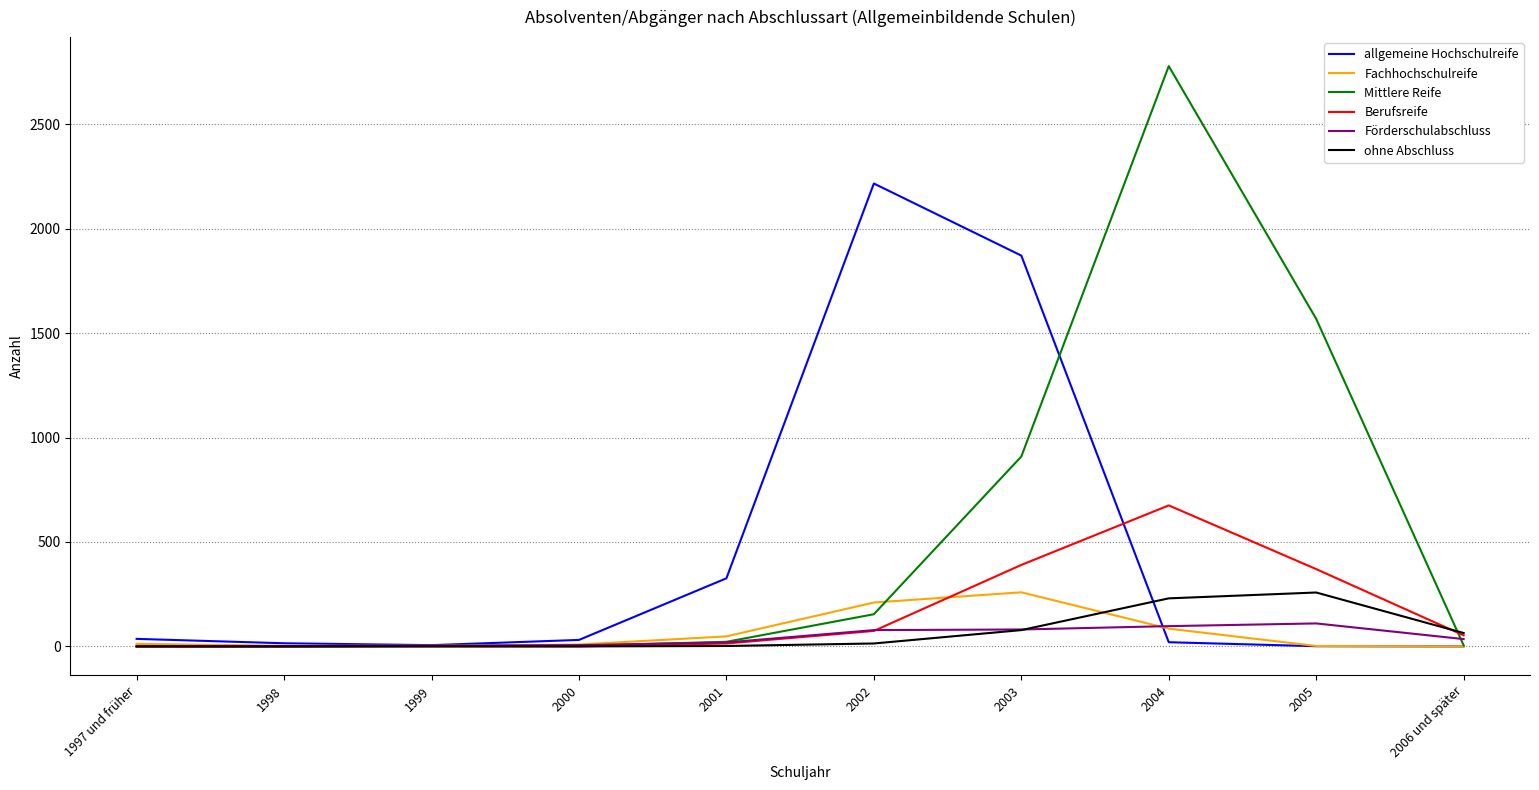

The Mittlere Reife series shows 3 at 2000. True or false?

True